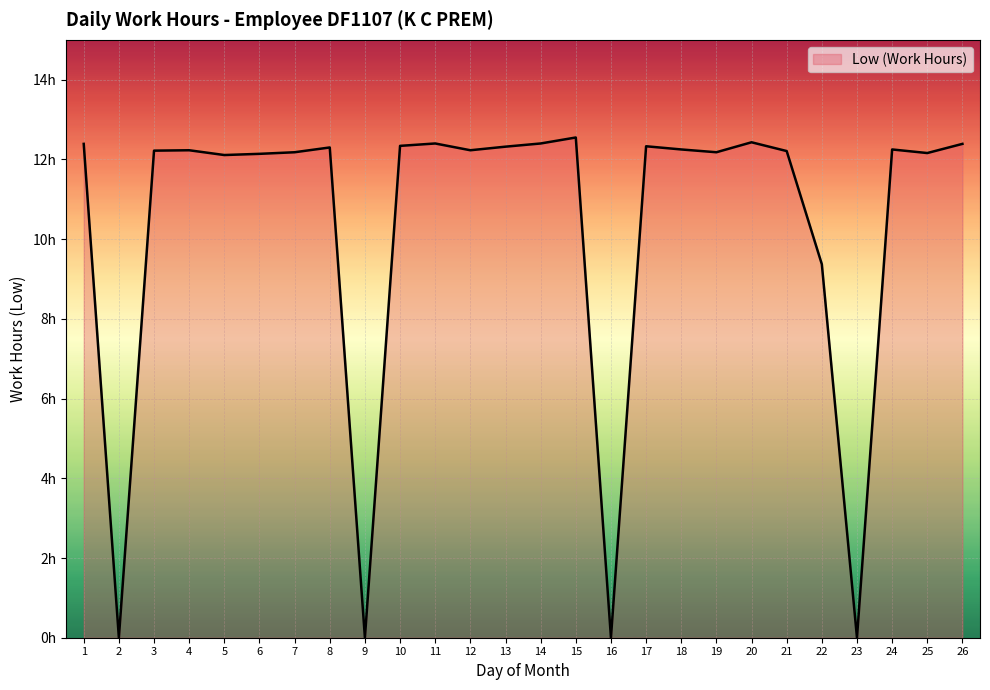

List the labels in order of value, largest first.

15, 20, 11, 14, 1, 26, 10, 17, 13, 8, 18, 24, 4, 12, 3, 21, 7, 19, 25, 6, 5, 22, 2, 9, 16, 23